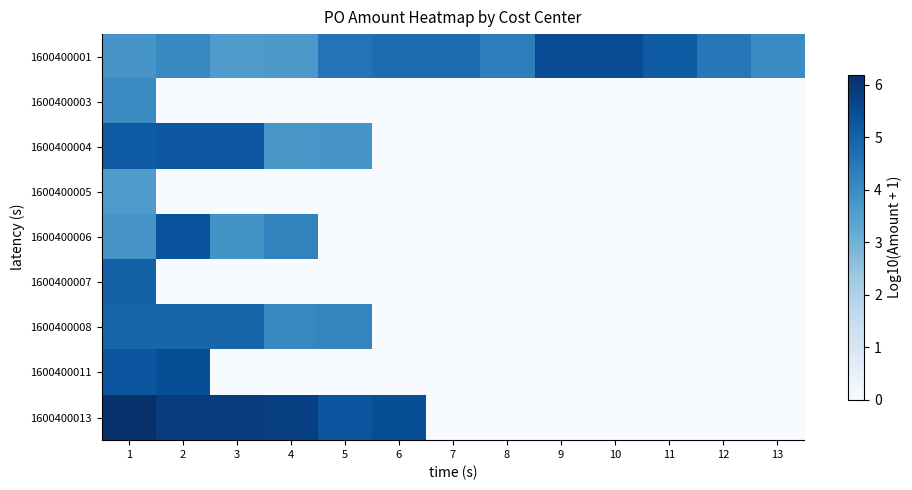

Reading left to right, what are all the values shown in this chart?

1600400001: 1=3.8	2=4.1	3=3.6	4=3.7	5=4.6	6=4.8	7=4.8	8=4.3	9=5.5	10=5.5	11=5.1	12=4.5	13=4.0
1600400003: 1=4.0	2=0.0	3=0.0	4=0.0	5=0.0	6=0.0	7=0.0	8=0.0	9=0.0	10=0.0	11=0.0	12=0.0	13=0.0
1600400004: 1=5.2	2=5.2	3=5.2	4=3.7	5=3.8	6=0.0	7=0.0	8=0.0	9=0.0	10=0.0	11=0.0	12=0.0	13=0.0
1600400005: 1=3.6	2=0.0	3=0.0	4=0.0	5=0.0	6=0.0	7=0.0	8=0.0	9=0.0	10=0.0	11=0.0	12=0.0	13=0.0
1600400006: 1=3.8	2=5.4	3=3.8	4=4.2	5=0.0	6=0.0	7=0.0	8=0.0	9=0.0	10=0.0	11=0.0	12=0.0	13=0.0
1600400007: 1=5.0	2=0.0	3=0.0	4=0.0	5=0.0	6=0.0	7=0.0	8=0.0	9=0.0	10=0.0	11=0.0	12=0.0	13=0.0
1600400008: 1=4.9	2=4.9	3=4.9	4=4.1	5=4.2	6=0.0	7=0.0	8=0.0	9=0.0	10=0.0	11=0.0	12=0.0	13=0.0
1600400011: 1=5.3	2=5.5	3=0.0	4=0.0	5=0.0	6=0.0	7=0.0	8=0.0	9=0.0	10=0.0	11=0.0	12=0.0	13=0.0
1600400013: 1=6.2	2=5.9	3=5.9	4=5.8	5=5.3	6=5.5	7=0.0	8=0.0	9=0.0	10=0.0	11=0.0	12=0.0	13=0.0